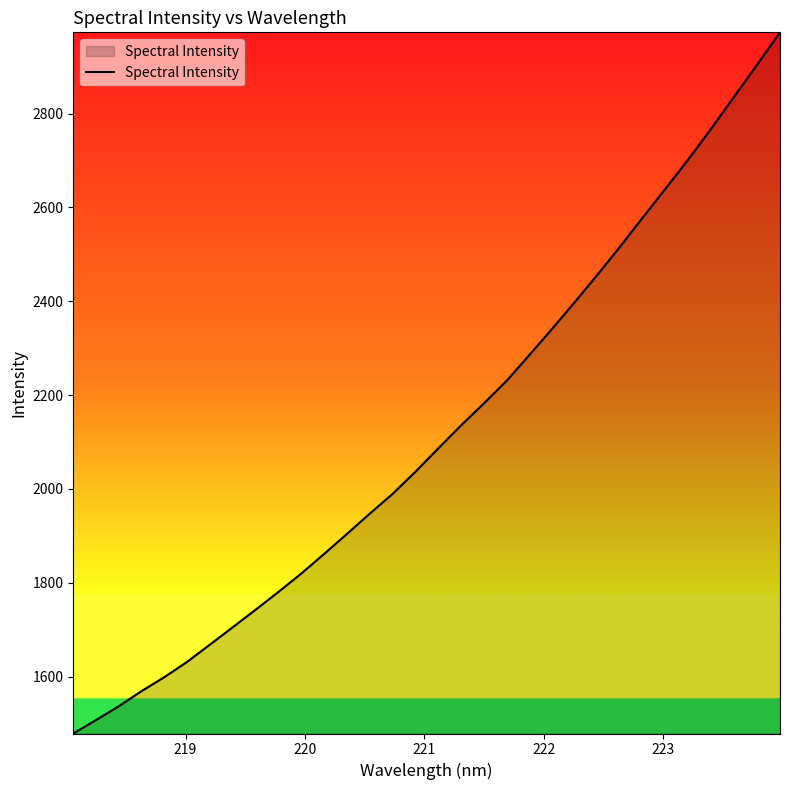

What is the smallest value displayed?

1478.6